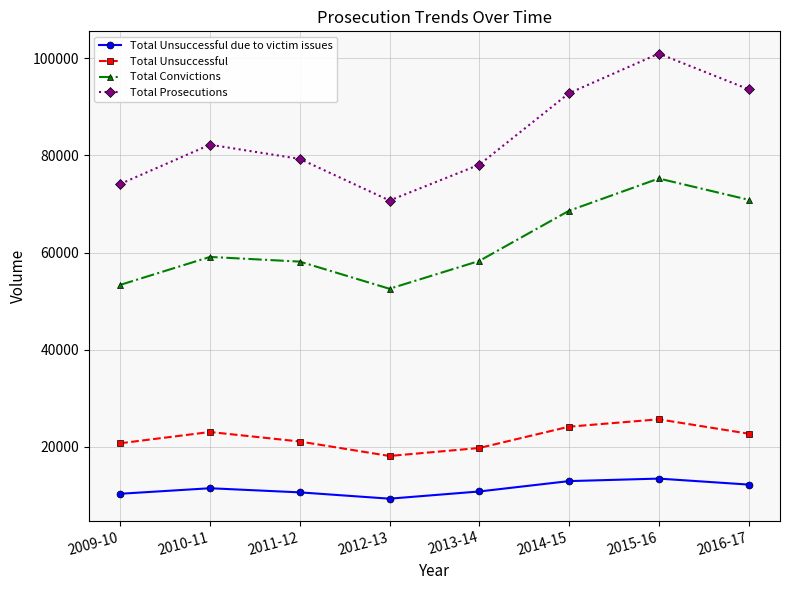

At 2012-13, list the series in order from smallest to largest.

Total Unsuccessful due to victim issues, Total Unsuccessful, Total Convictions, Total Prosecutions